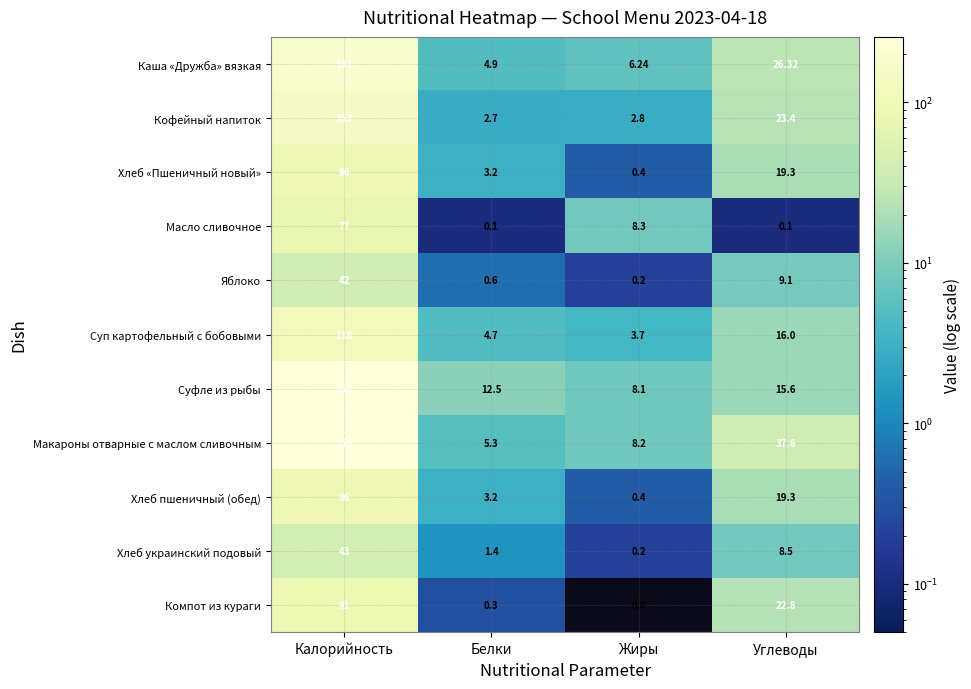

Which series has the largest range (max minus min)?

Макароны отварные с маслом сливочным